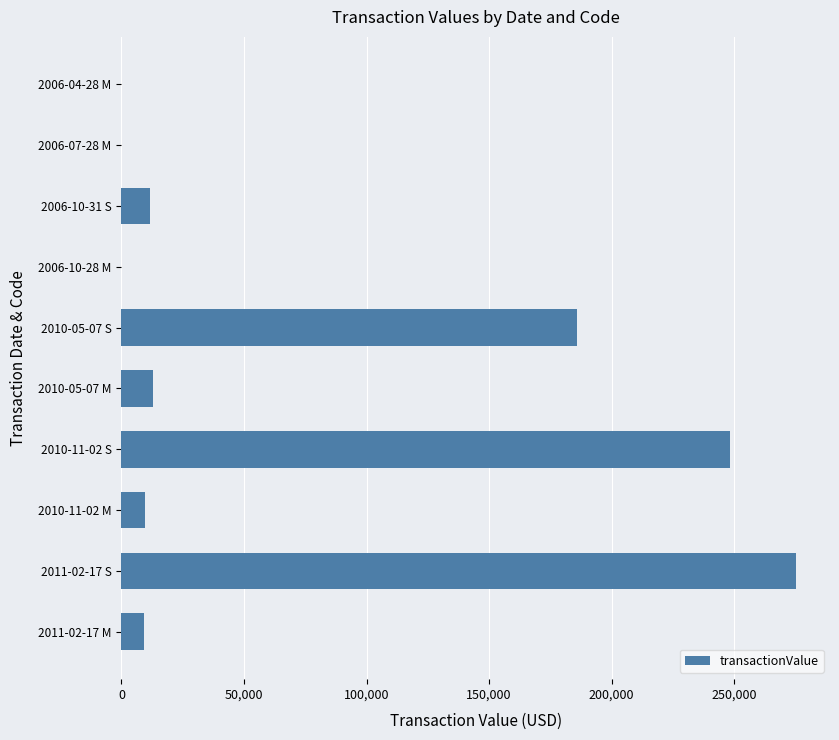

What is the sum of all values?

753168